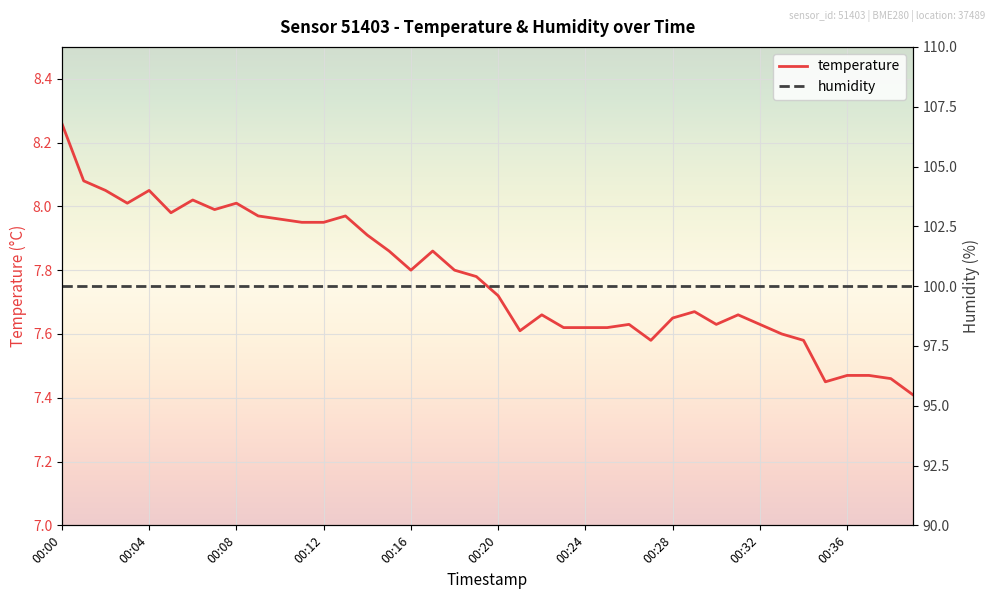

What is the lowest value of the temperature series?

7.4